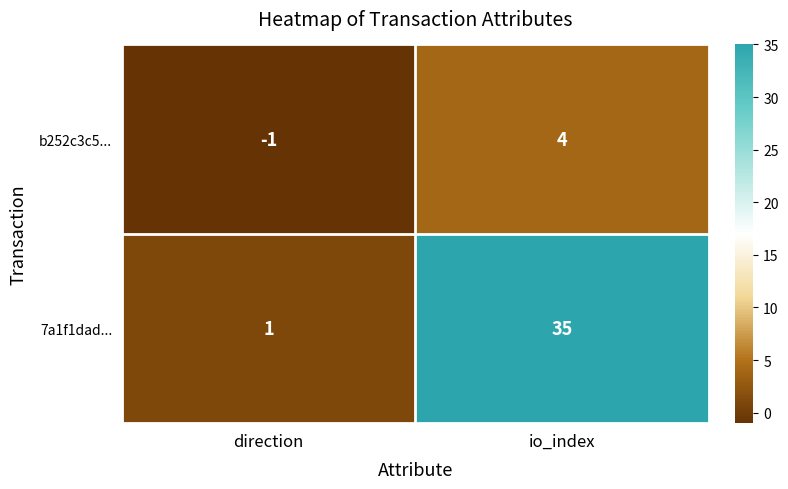

Which series has the widest spread of values?

7a1f1dad...